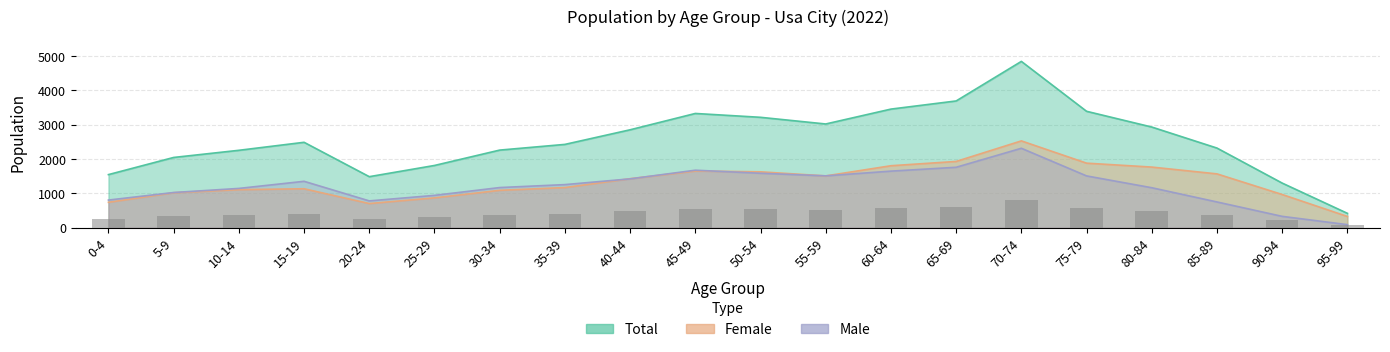

Reading left to right, what are all the values shown in this chart?

Male: 0-4=806	5-9=1026	10-14=1145	15-19=1352	20-24=782	25-29=943	30-34=1170	35-39=1256	40-44=1423	45-49=1675	50-54=1586	55-59=1511	60-64=1648	65-69=1760	70-74=2313	75-79=1509	80-84=1165	85-89=751	90-94=332	95-99=91
Female: 0-4=741	5-9=1020	10-14=1109	15-19=1135	20-24=705	25-29=870	30-34=1090	35-39=1170	40-44=1428	45-49=1651	50-54=1628	55-59=1509	60-64=1805	65-69=1930	70-74=2528	75-79=1880	80-84=1766	85-89=1568	90-94=968	95-99=329
Total: 0-4=1547	5-9=2046	10-14=2254	15-19=2487	20-24=1487	25-29=1813	30-34=2260	35-39=2426	40-44=2851	45-49=3326	50-54=3214	55-59=3020	60-64=3453	65-69=3690	70-74=4841	75-79=3389	80-84=2931	85-89=2319	90-94=1300	95-99=420